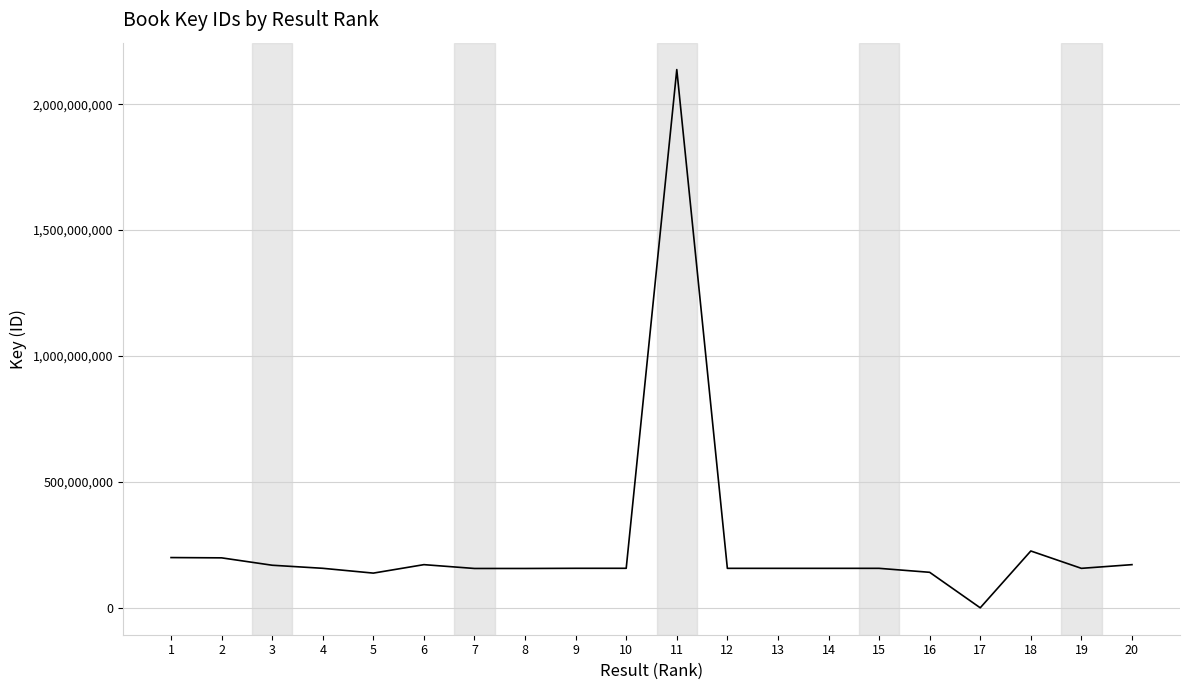

What is the sum of the values at 13 and 7?

313002067